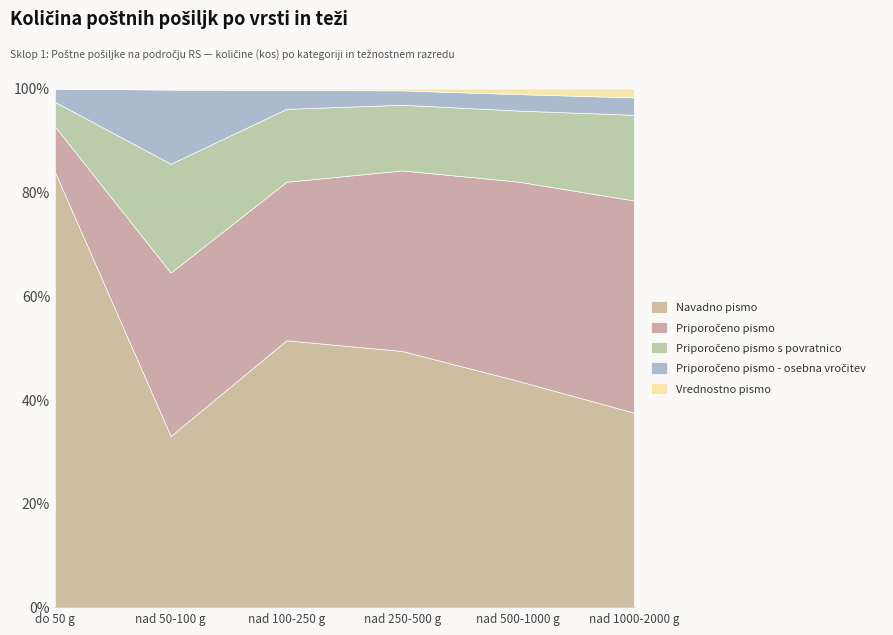

True or false: Priporočeno pismo and Priporočeno pismo s povratnico cross at least once.

False